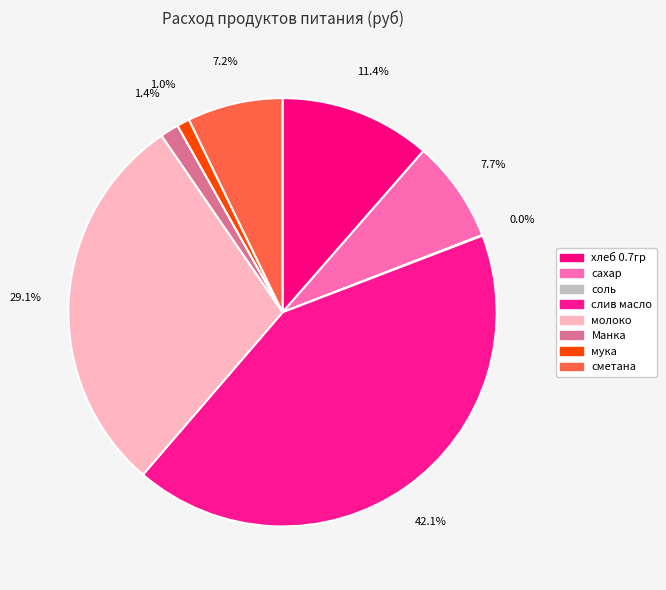

Which has a higher value, слив масло or сахар?

слив масло